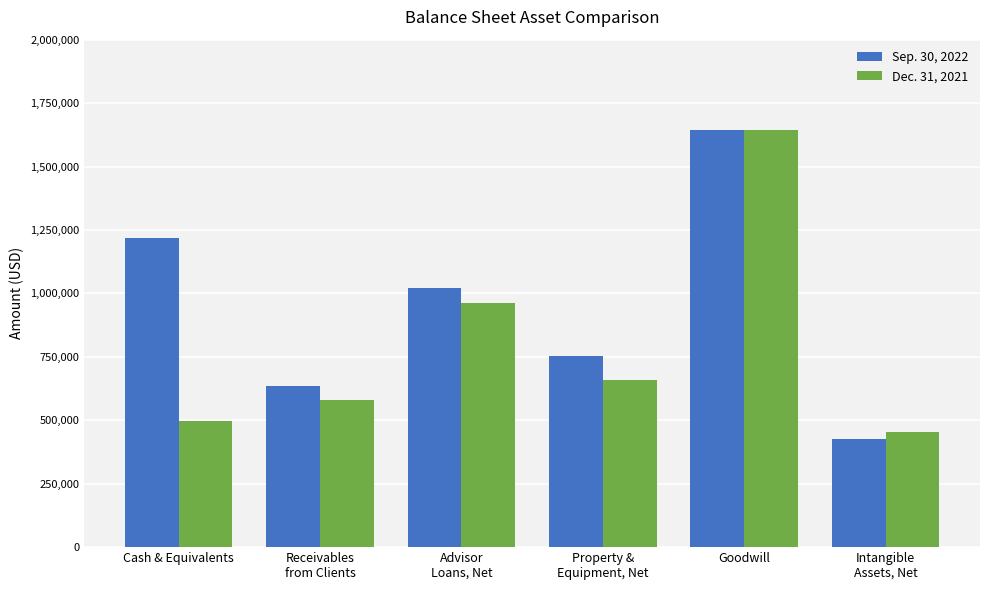

How many bars are there in each group?

2